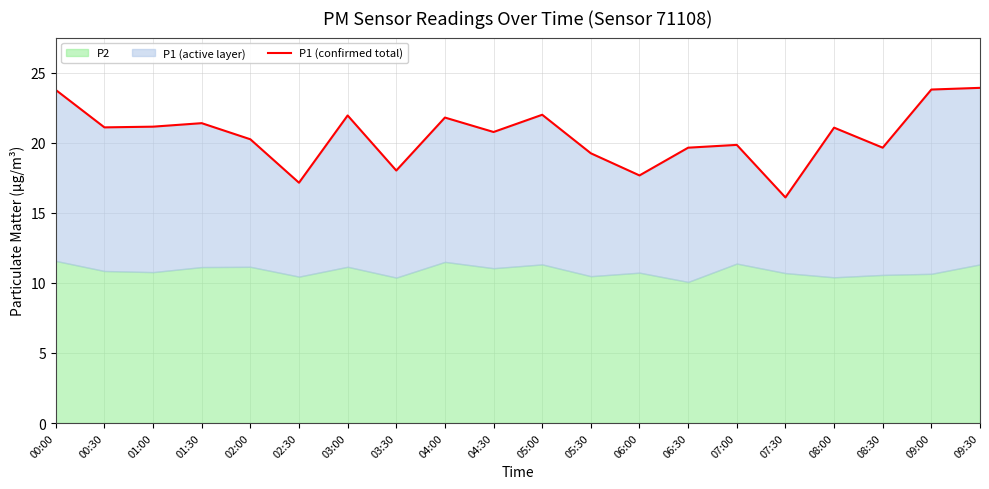

Where does the data first go above 21?

00:00